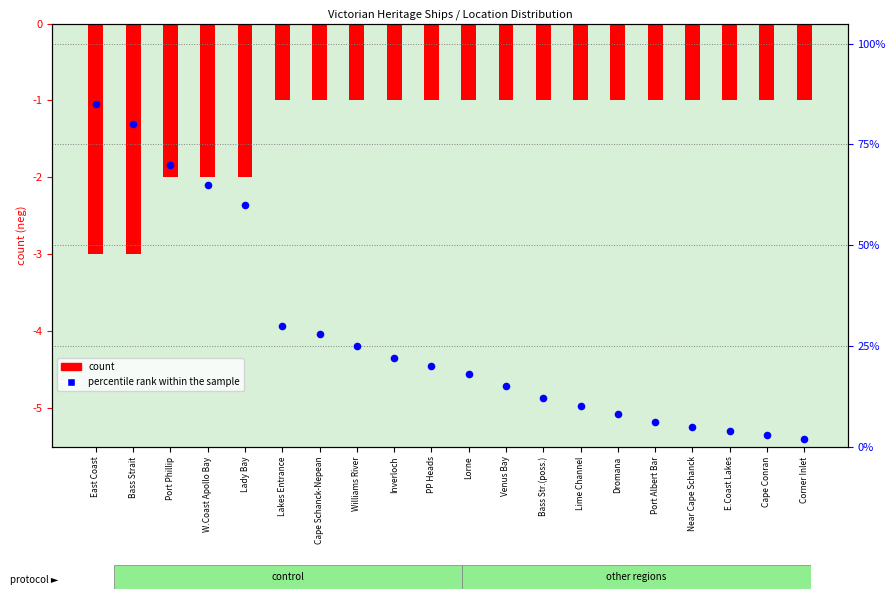

At which category is the sum across all series the highest?

East Coast